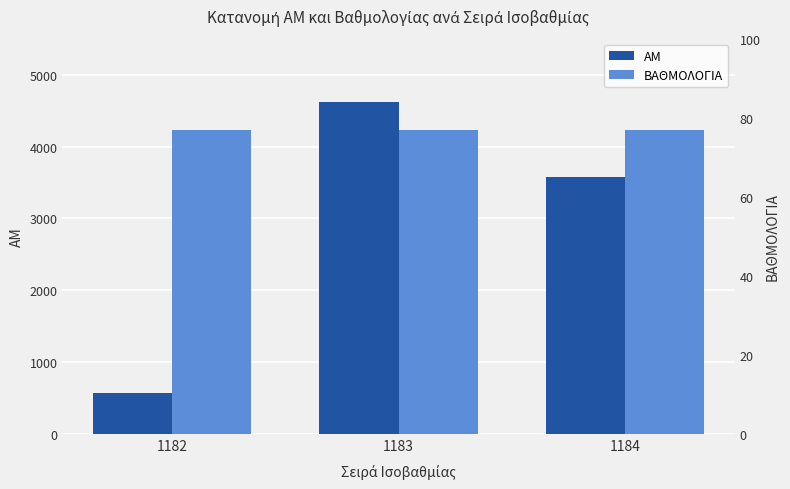

Is the value of ΒΑΘΜΟΛΟΓΙΑ at 1182 greater than the value of ΑΜ at 1183?

No